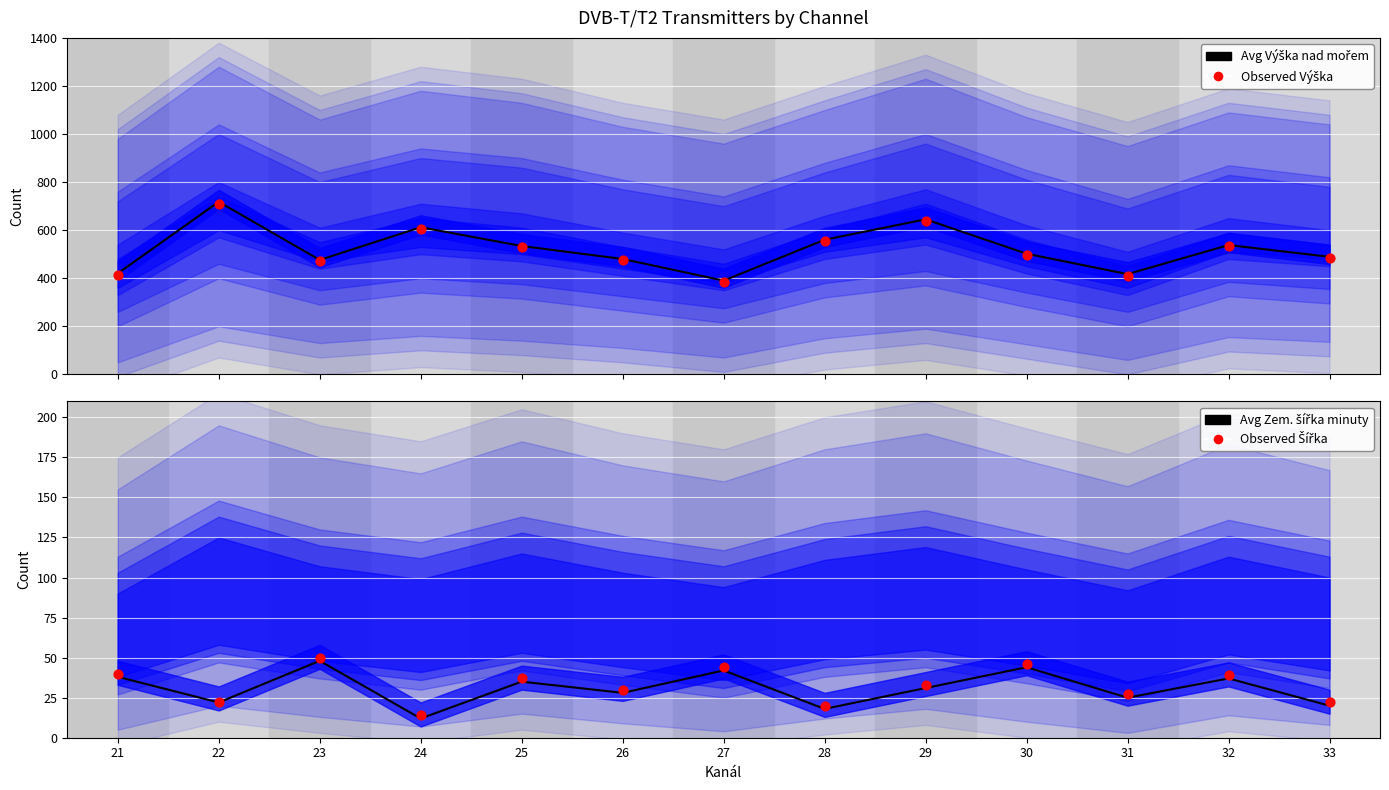

What is the total value across all series at 21?

913